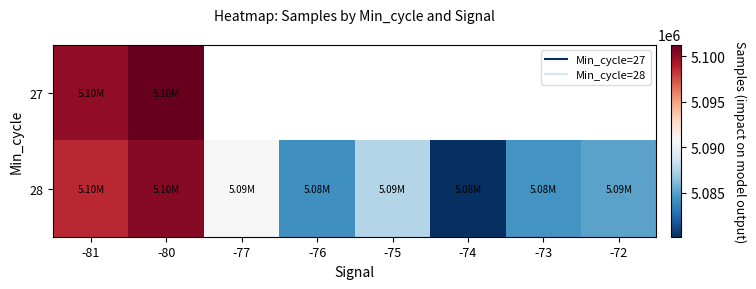

At which category does the chart reach its minimum across all series?

-74